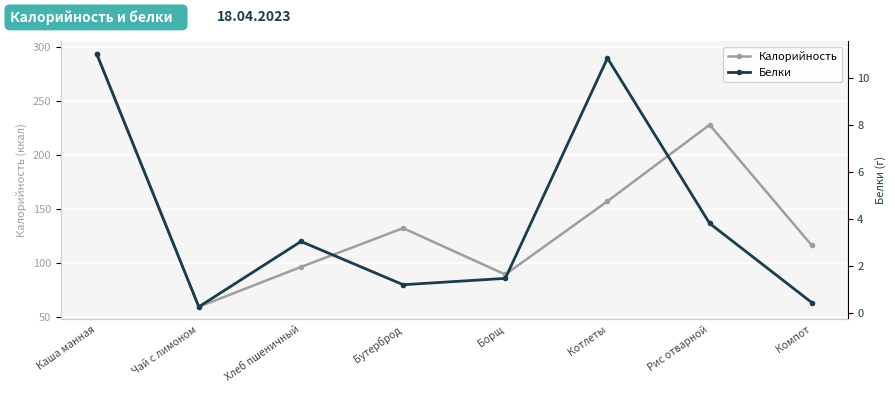

Read the Белки value at Каша манная.

11.0